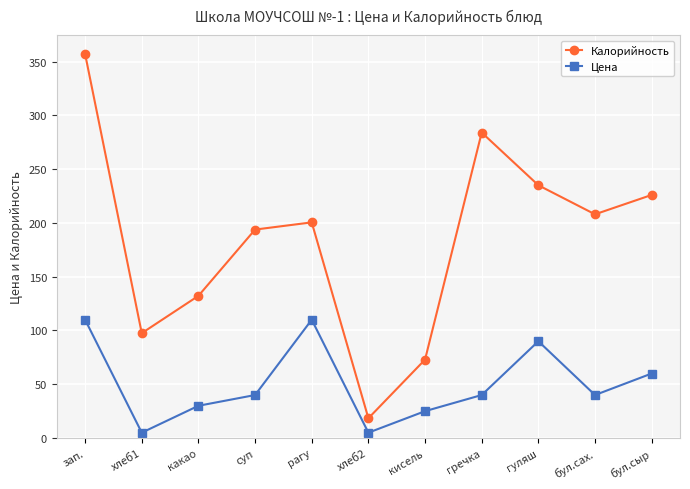

Is the value of Цена at кисель greater than the value of Калорийность at рагу?

No